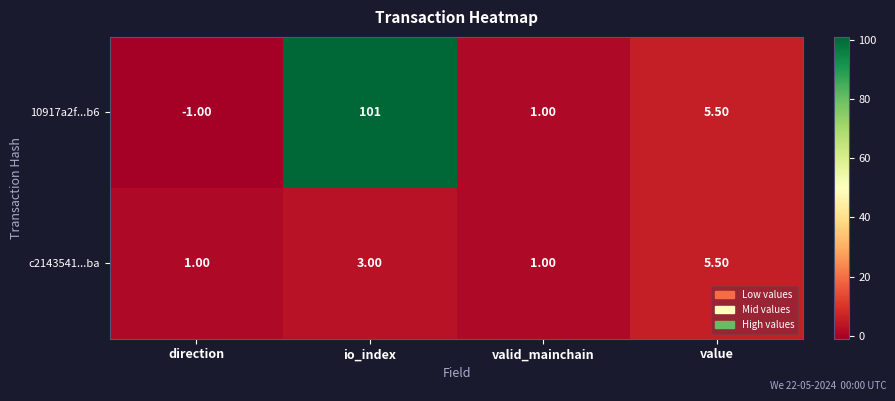

At how many categories does at least one series exceed 68?

1